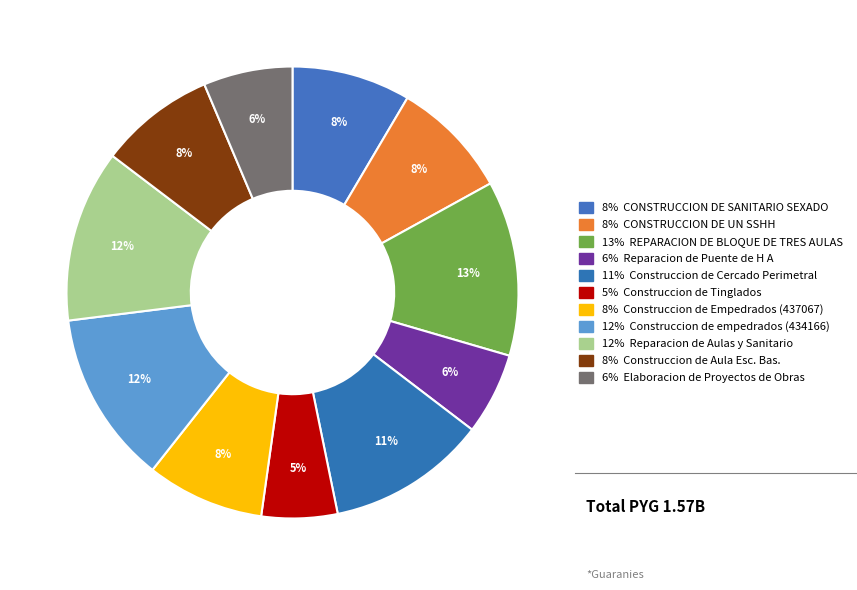

Count the number of slices in the pie.

11